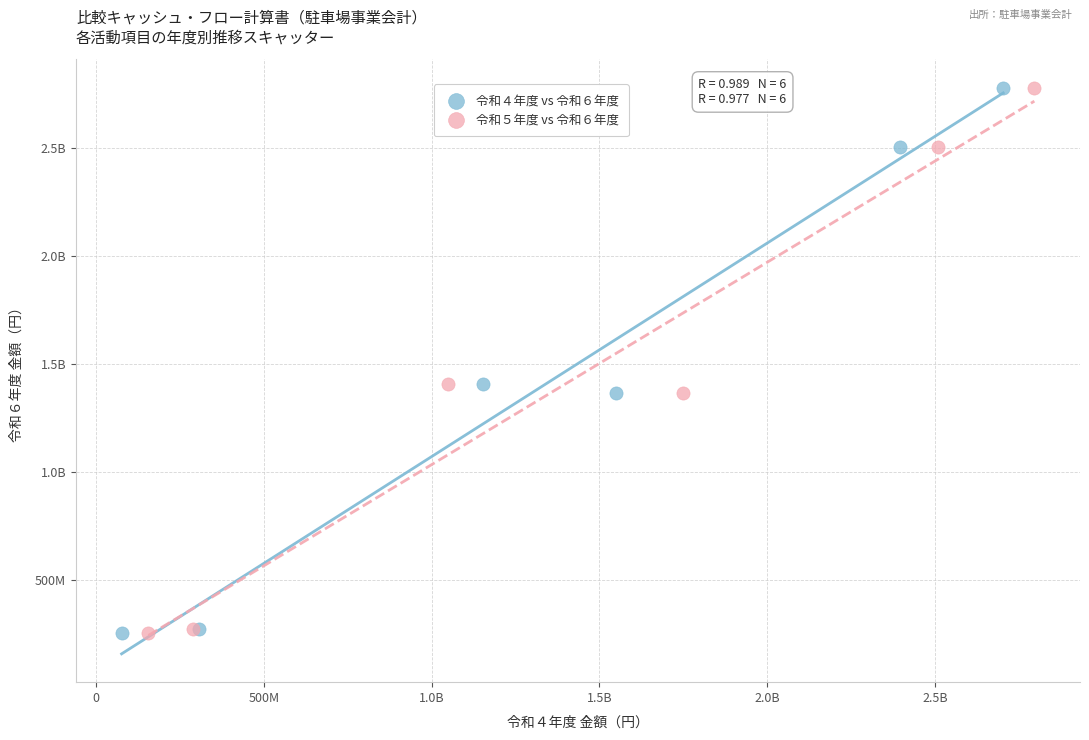

What are all the series names shown in the legend?

令和４年度 vs 令和６年度, 令和５年度 vs 令和６年度